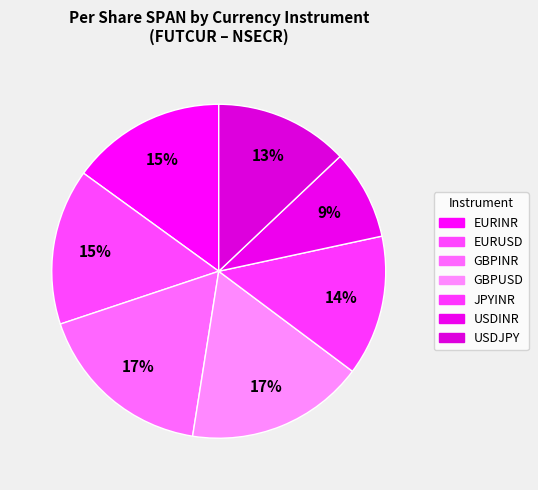

Count the number of slices in the pie.

7